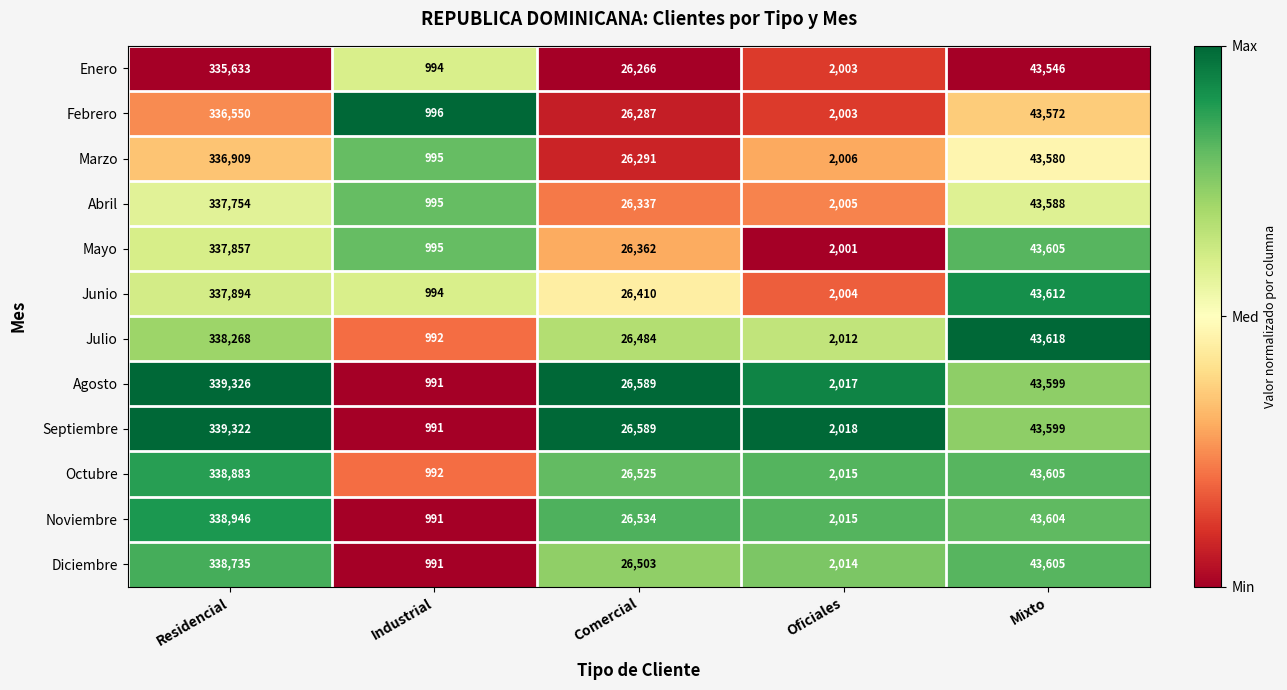

What is the difference between the highest and lowest values at Comercial?

323